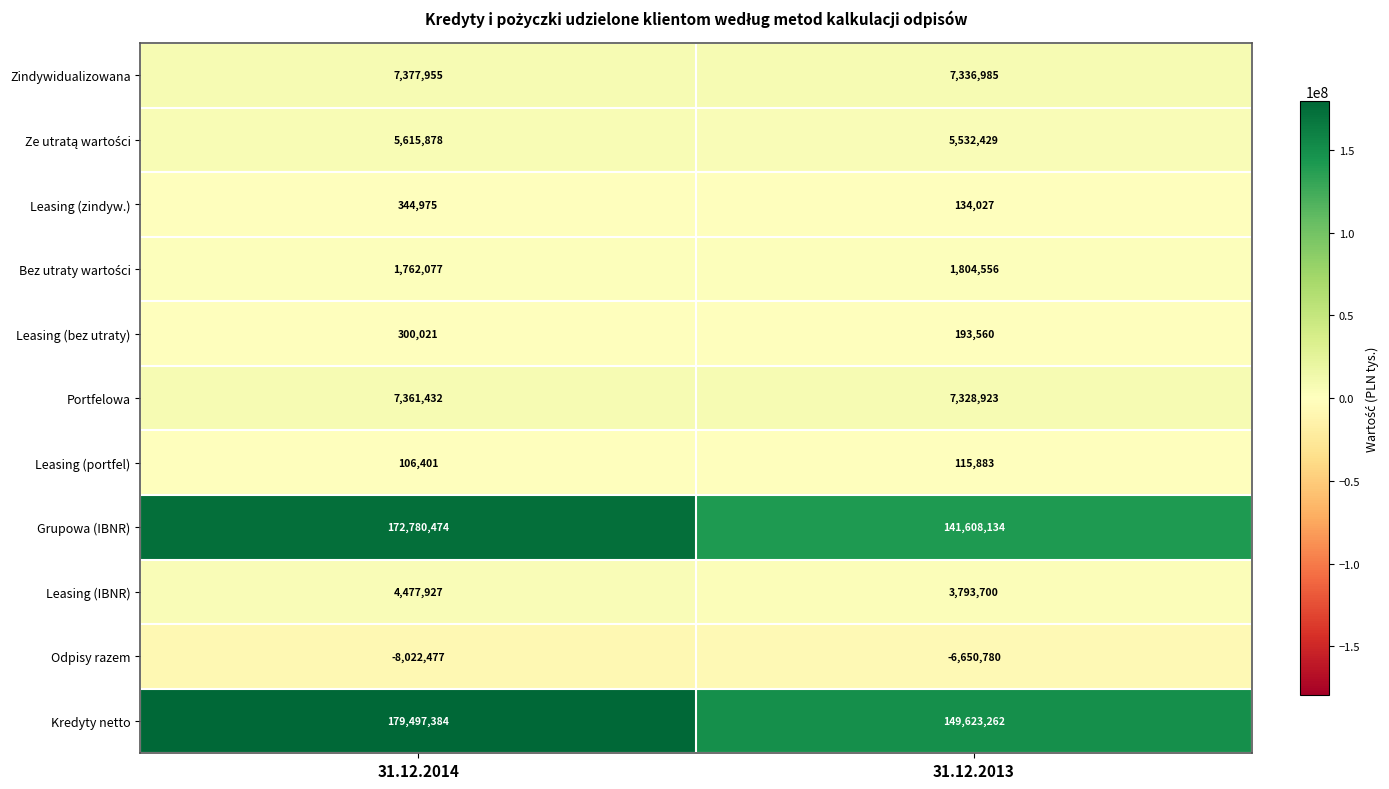

Which series has the largest range (max minus min)?

Grupowa (IBNR)